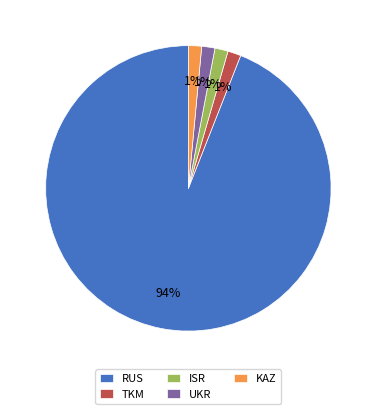

What is the majority slice?

RUS